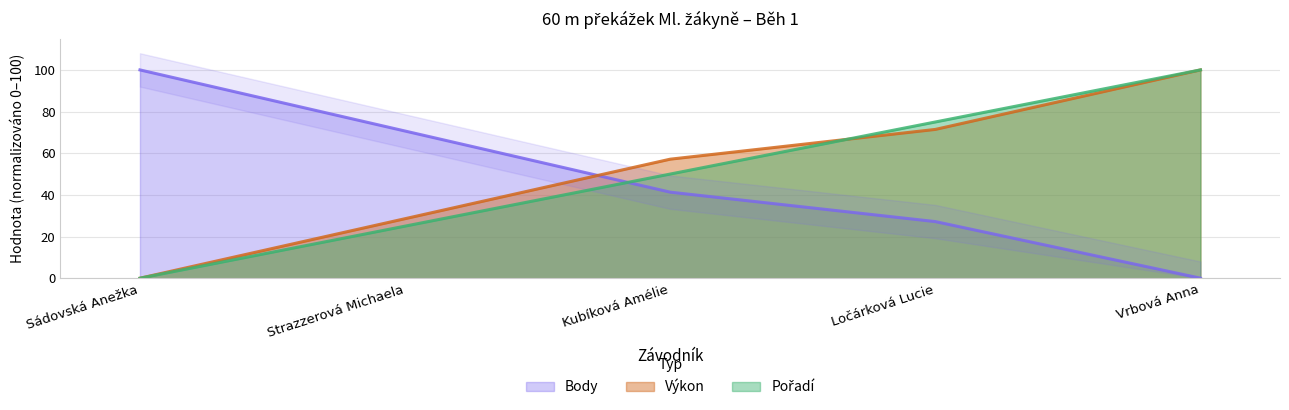

List the labels in order of Body value, largest first.

Sádovská Anežka, Strazzerová Michaela, Kubíková Amélie, Ločárková Lucie, Vrbová Anna